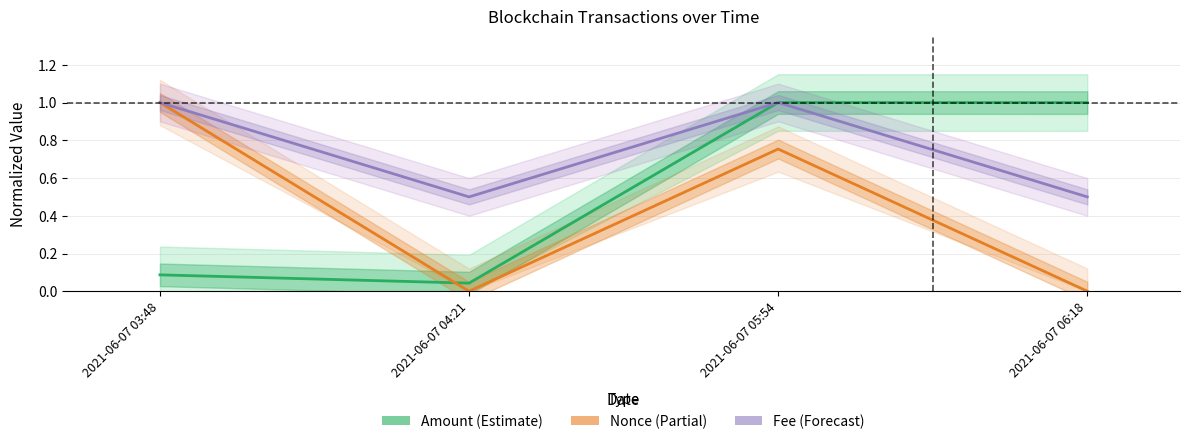

Between 2021-06-07 03:48 and 2021-06-07 05:54, which is larger?

2021-06-07 05:54